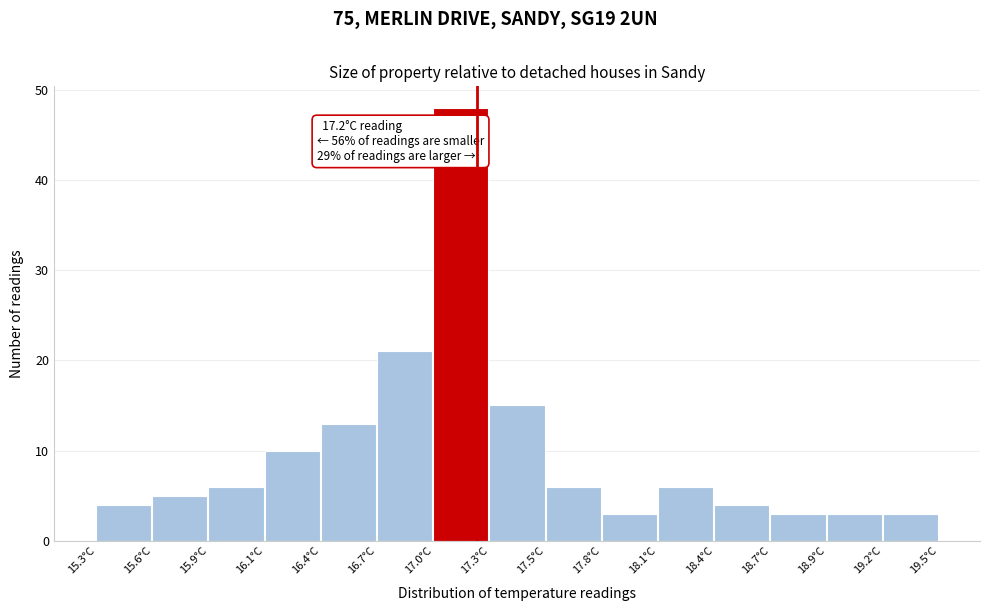

Over which range of the x-axis is the bar tallest?

16.98 to 17.26